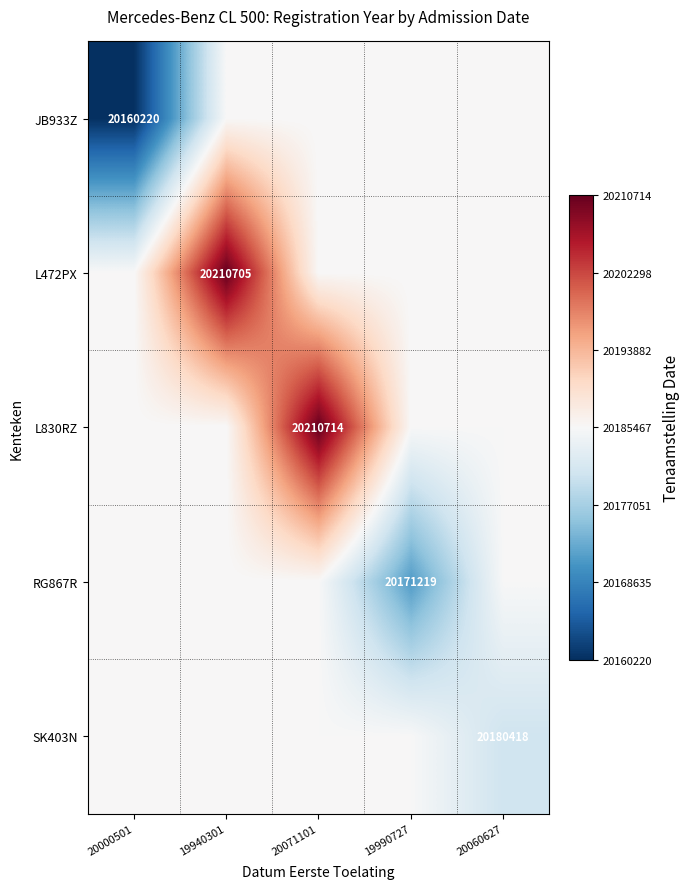

How many categories are shown in the chart?

5